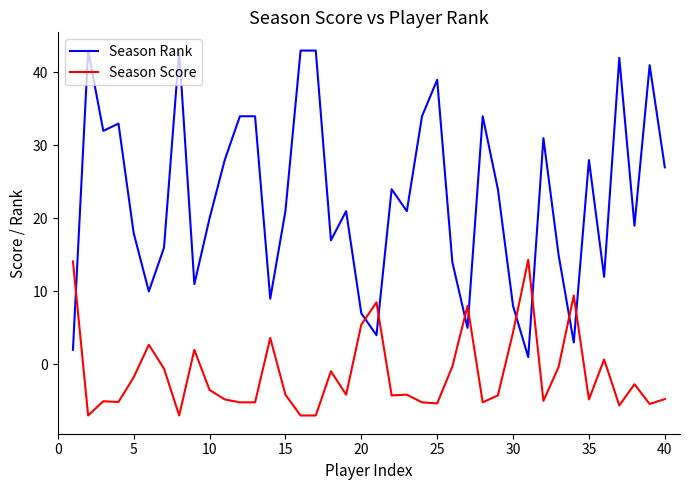

How many intersections are there between Season Score and Season Rank?

9